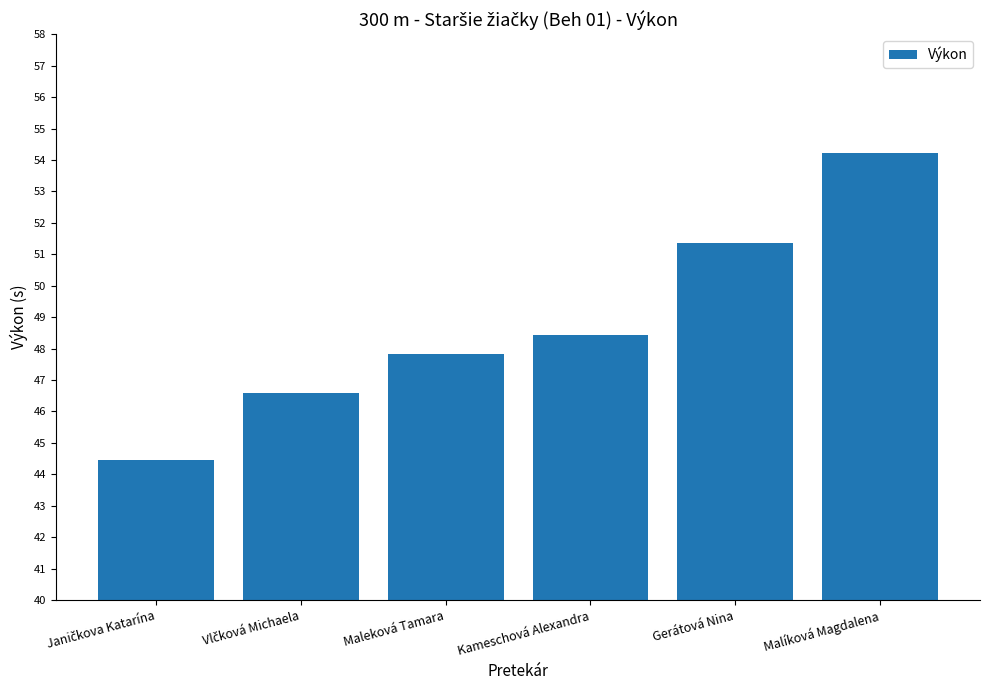

Read the value at Kameschová Alexandra.

48.4